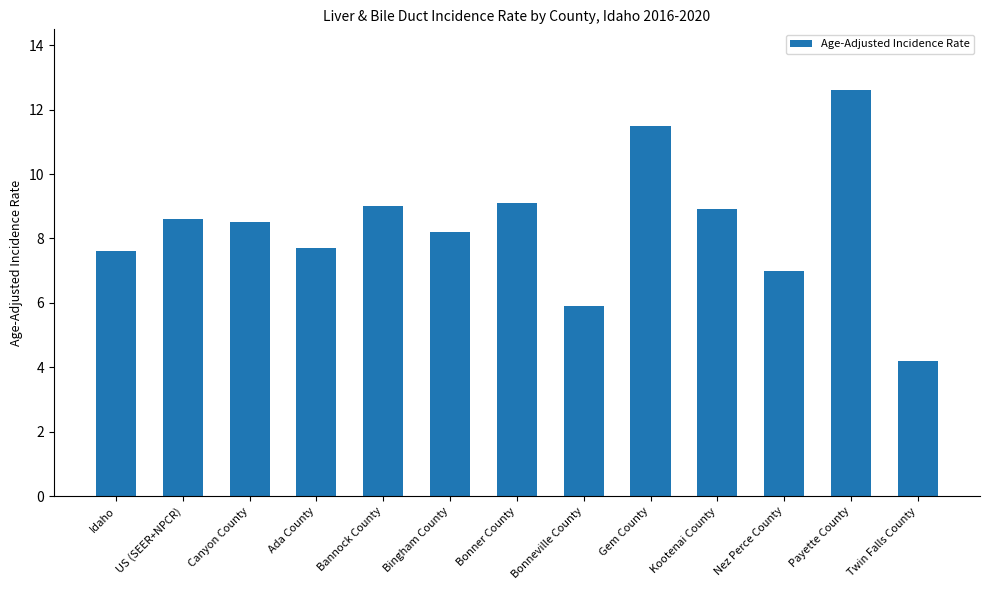

How many data points are above 8?

8